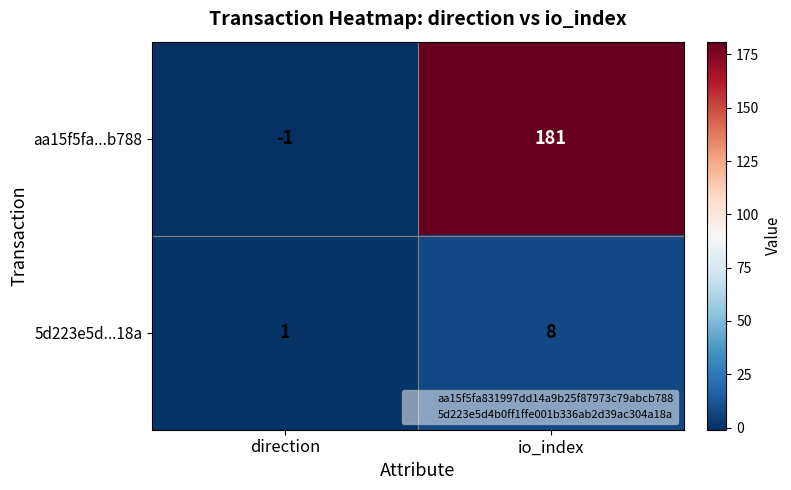

Reading left to right, transcribe all the data shown in this chart.

aa15f5fa...b788: -1	181
5d223e5d...18a: 1	8